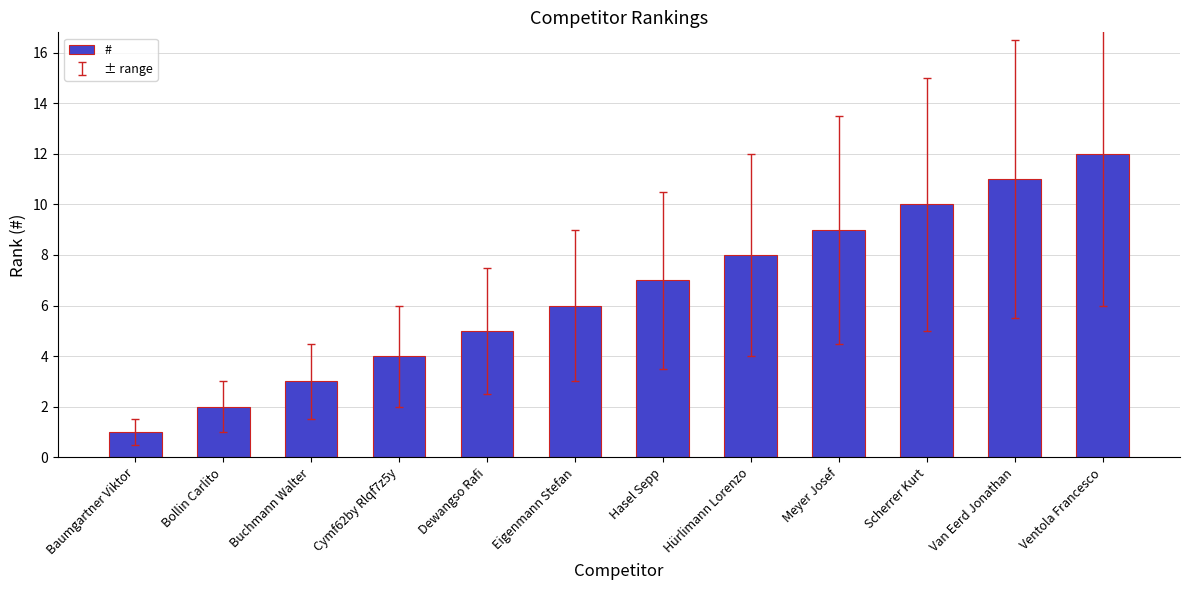

Between Bollin Carlito and Meyer Josef, which is larger?

Meyer Josef